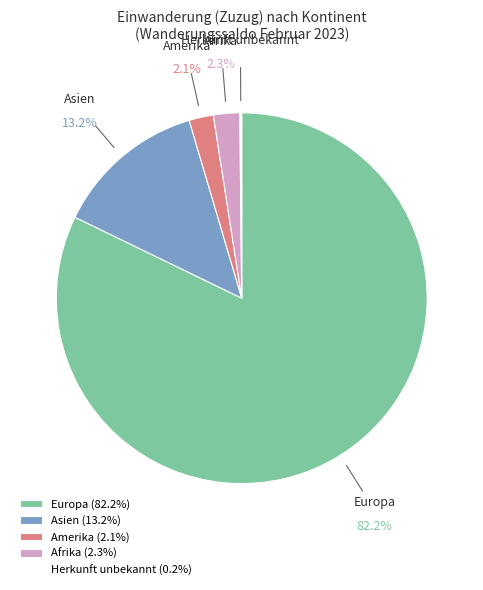

Does any single category account for the majority?

Yes